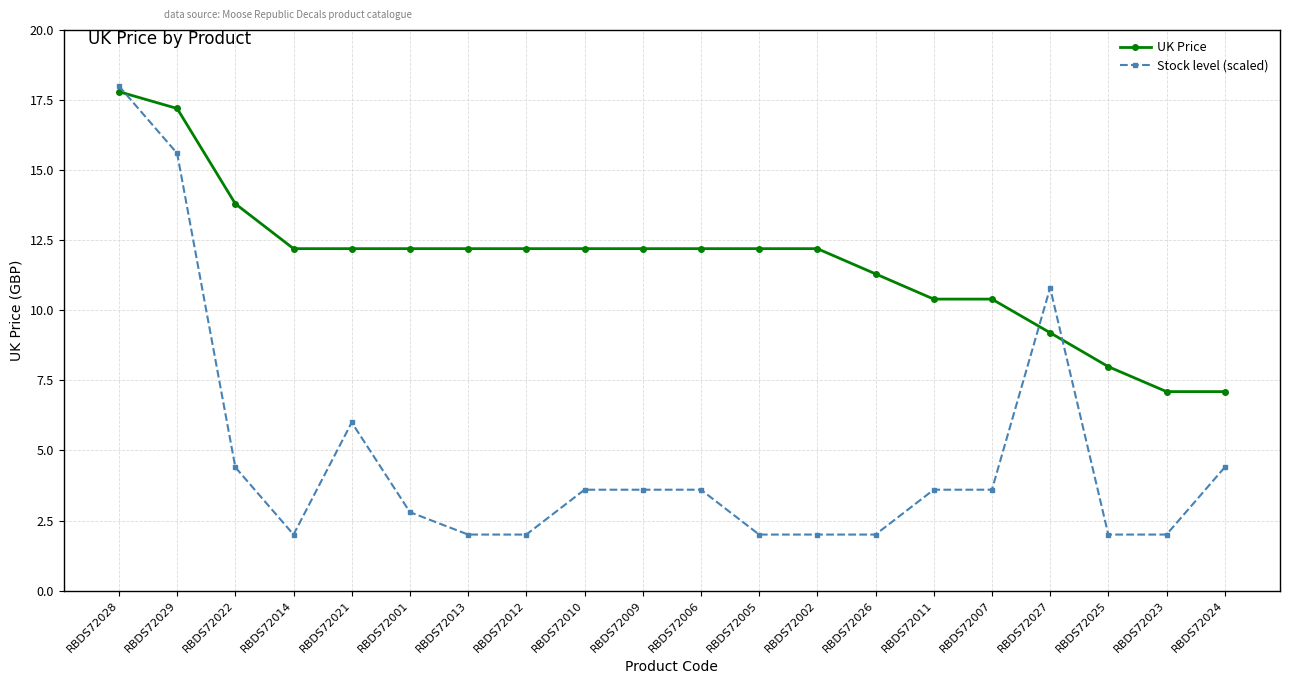

How many values in the Stock level (scaled) series are below 3?

9